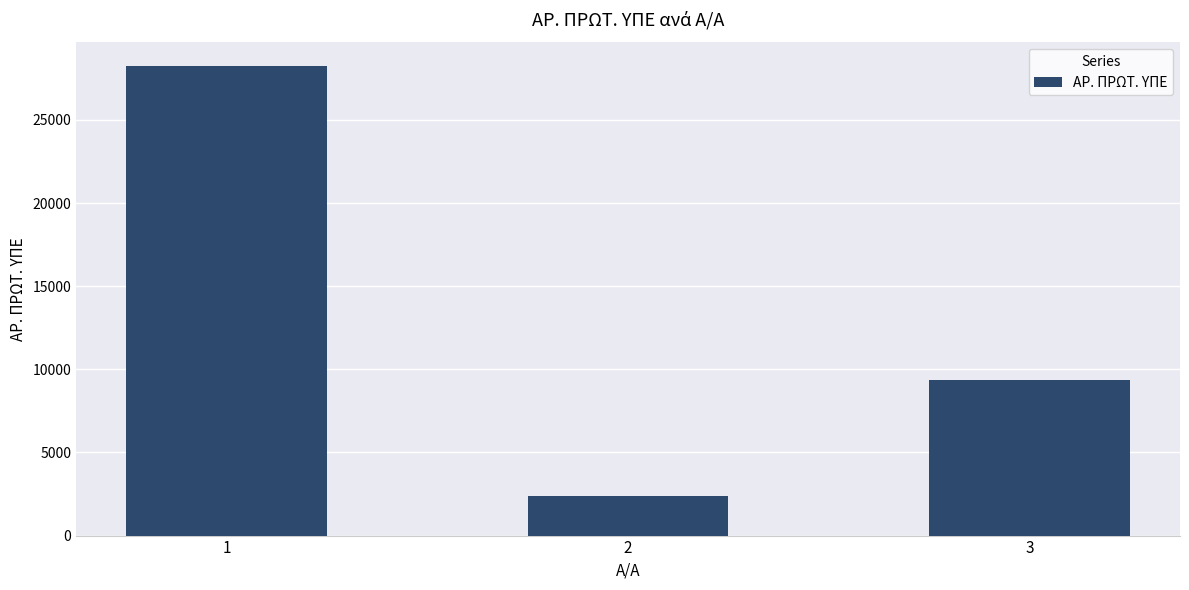

What is the value of the 3rd bar from the left?

9348